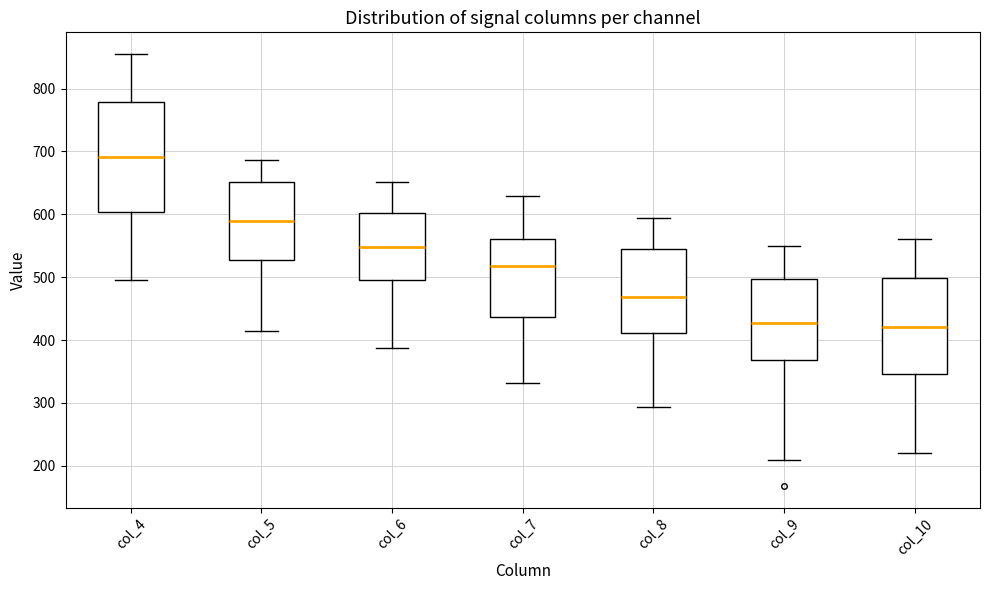

Where is the lower edge of the box for col_8 on the y-axis? The values are not printed on the chart, so give them approximately, as read against the axis.

410